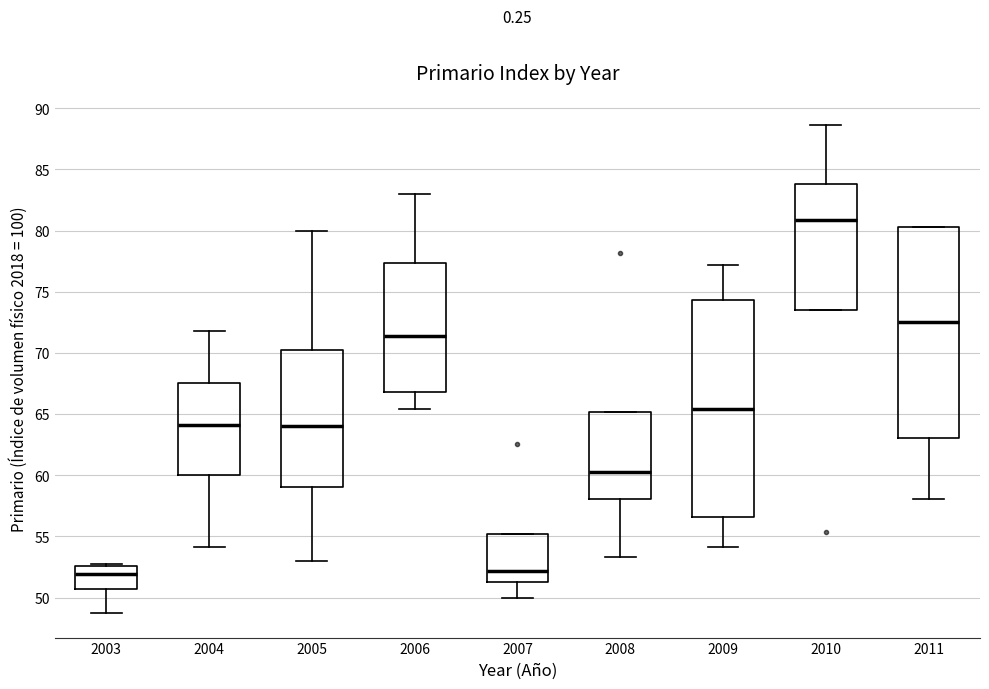

Reading left to right, read every box against the y-axis: the position of its median line, the range the box covers, and the ends of its whiskers. The values are not printed on the chart, so give them approximately, as read against the axis.

2003: median 52.0, box 50.5 to 52.5, whiskers 48.5 to 53.0
2004: median 64.0, box 60.0 to 67.5, whiskers 54.0 to 72.0
2005: median 64.0, box 59.0 to 70.0, whiskers 53.0 to 80.0
2006: median 71.5, box 67.0 to 77.5, whiskers 65.5 to 83.0
2007: median 52.0, box 51.0 to 55.0, whiskers 50.0 to 55.0
2008: median 60.0, box 58.0 to 65.0, whiskers 53.5 to 65.0
2009: median 65.5, box 56.5 to 74.5, whiskers 54.0 to 77.0
2010: median 81.0, box 73.5 to 84.0, whiskers 73.5 to 88.5
2011: median 72.5, box 63.0 to 80.5, whiskers 58.0 to 80.5